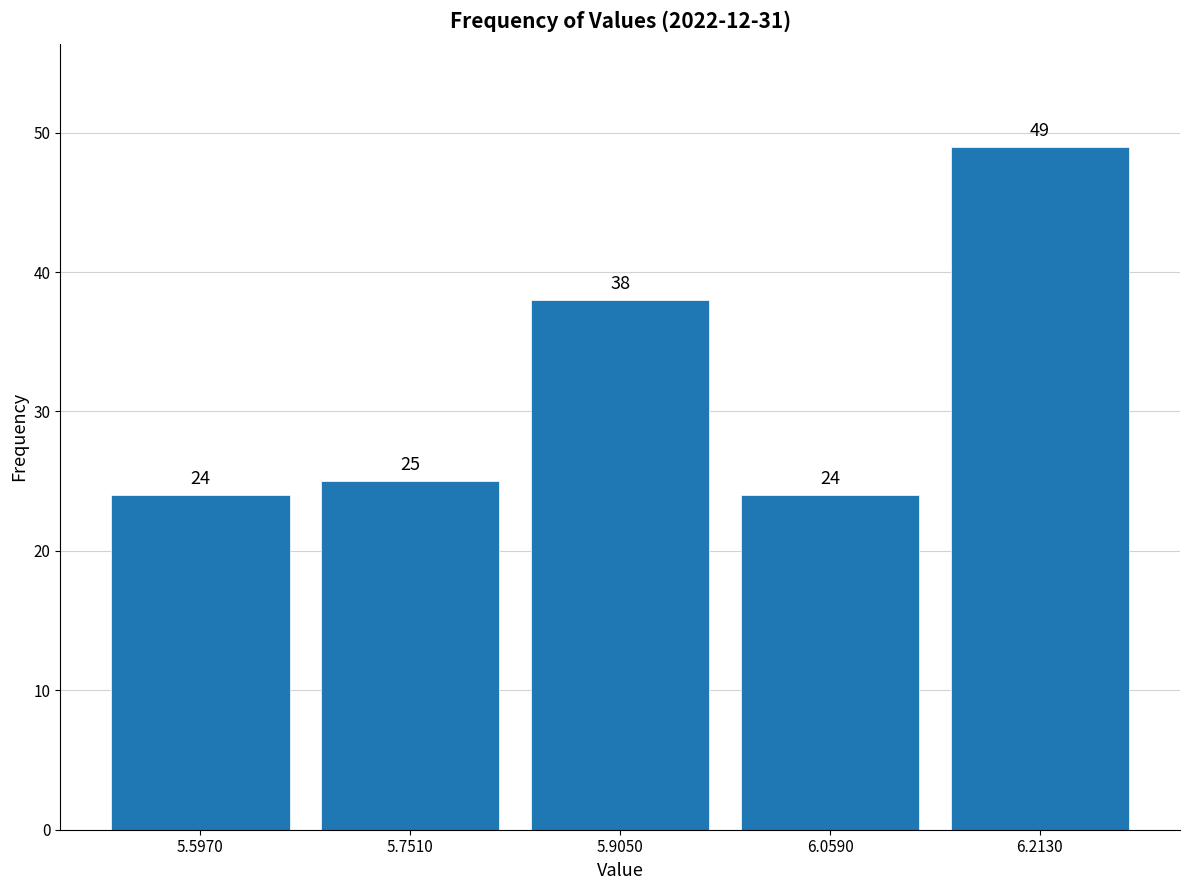

Which range on the x-axis has the tallest bar?

6.136 to 6.290